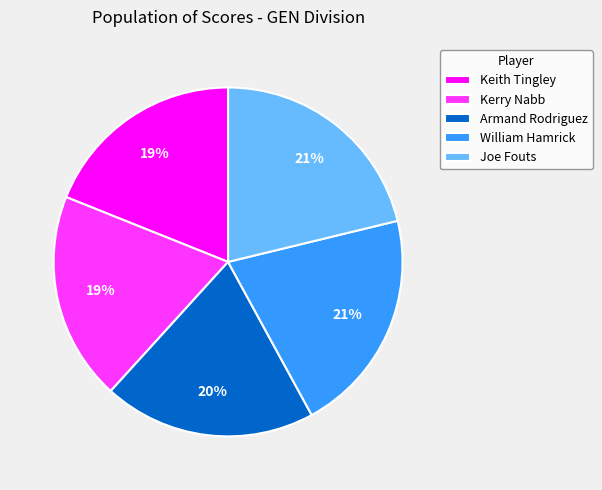

To the nearest percent, what portion does Keith Tingley represent?

19%